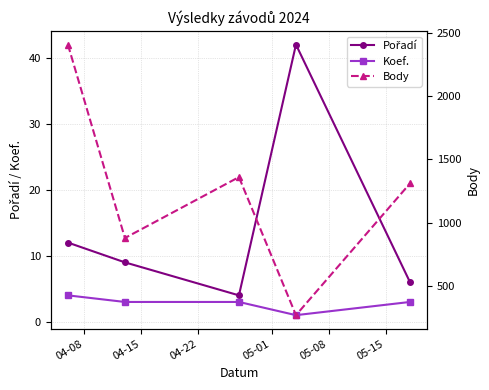

True or false: Body and Koef. intersect in this chart.

False